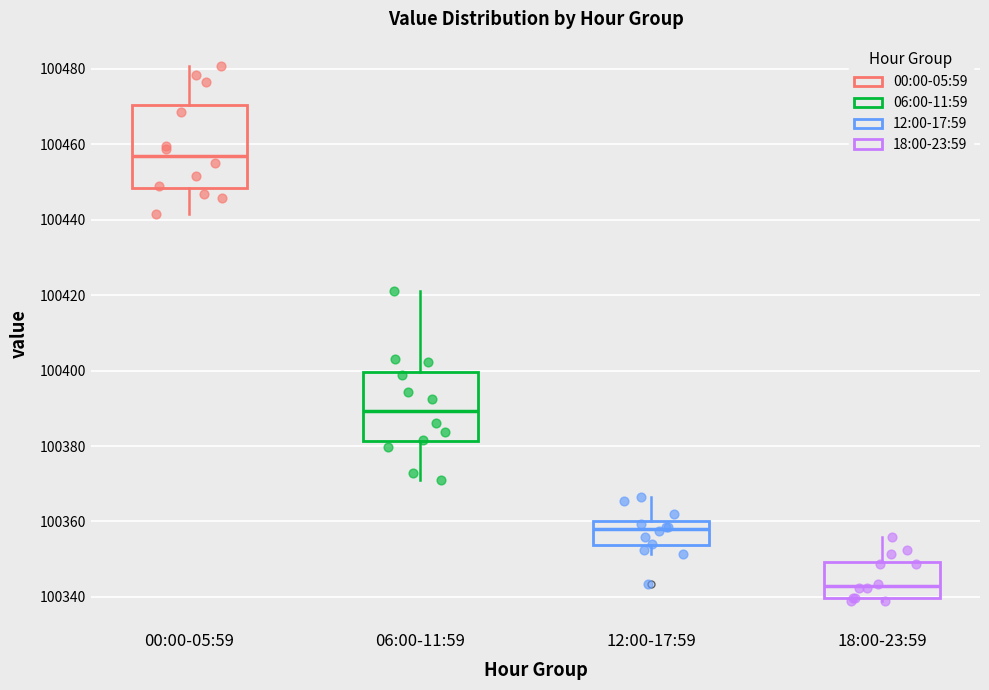

Comparing the boxes themselves (not the whiskers), which one is the tallest?

00:00-05:59